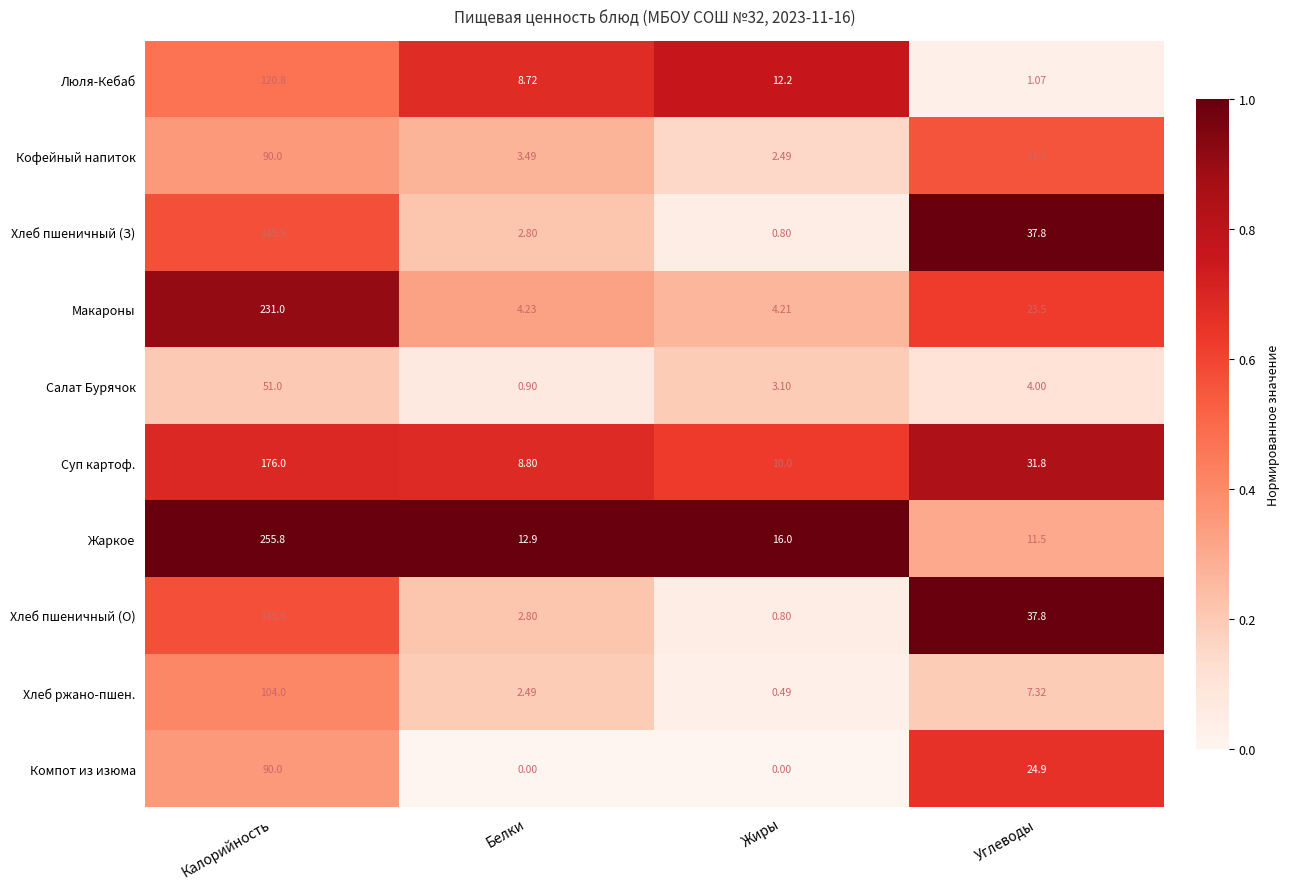

How many data points in Жаркое are less than 16?

2